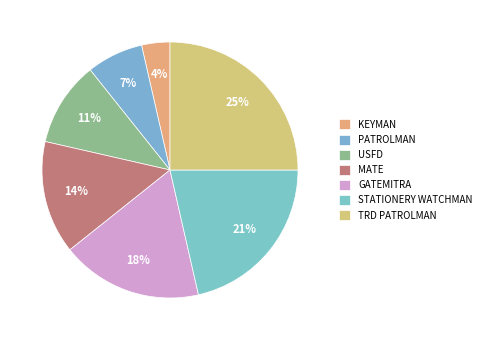

Which slice is the largest?

TRD PATROLMAN